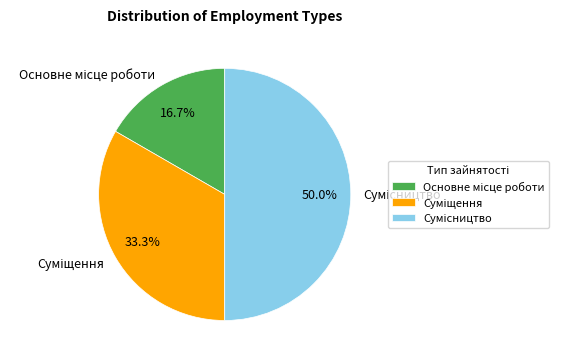

To the nearest percent, what is the difference between the largest and smallest slice percentages?

33%